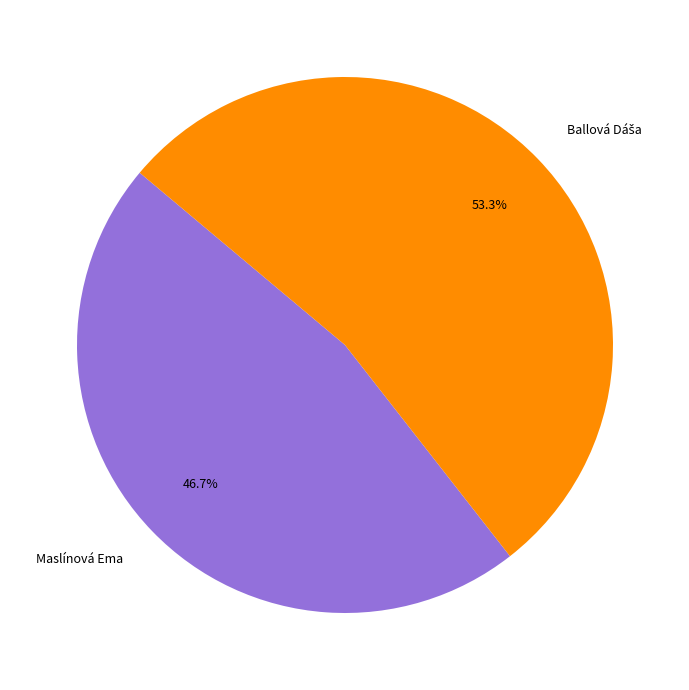

Which category has the smallest portion of the pie?

Maslínová Ema